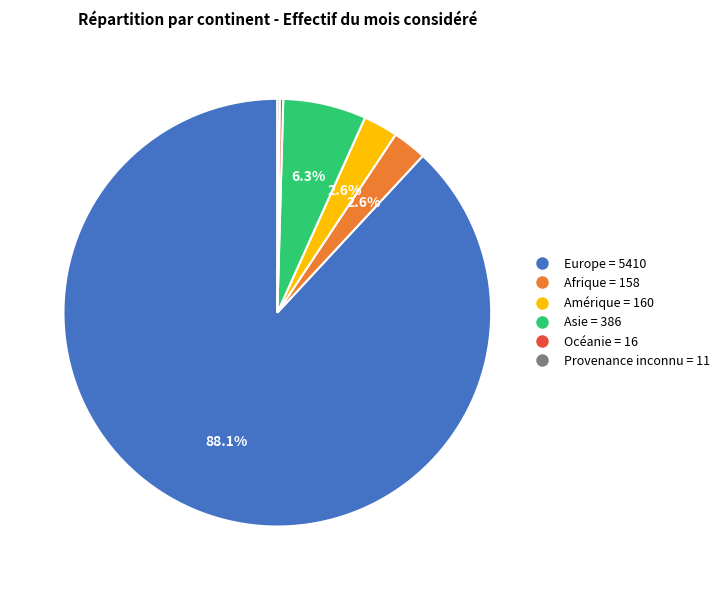

To the nearest percent, what is the difference between the largest and smallest slice percentages?

88%